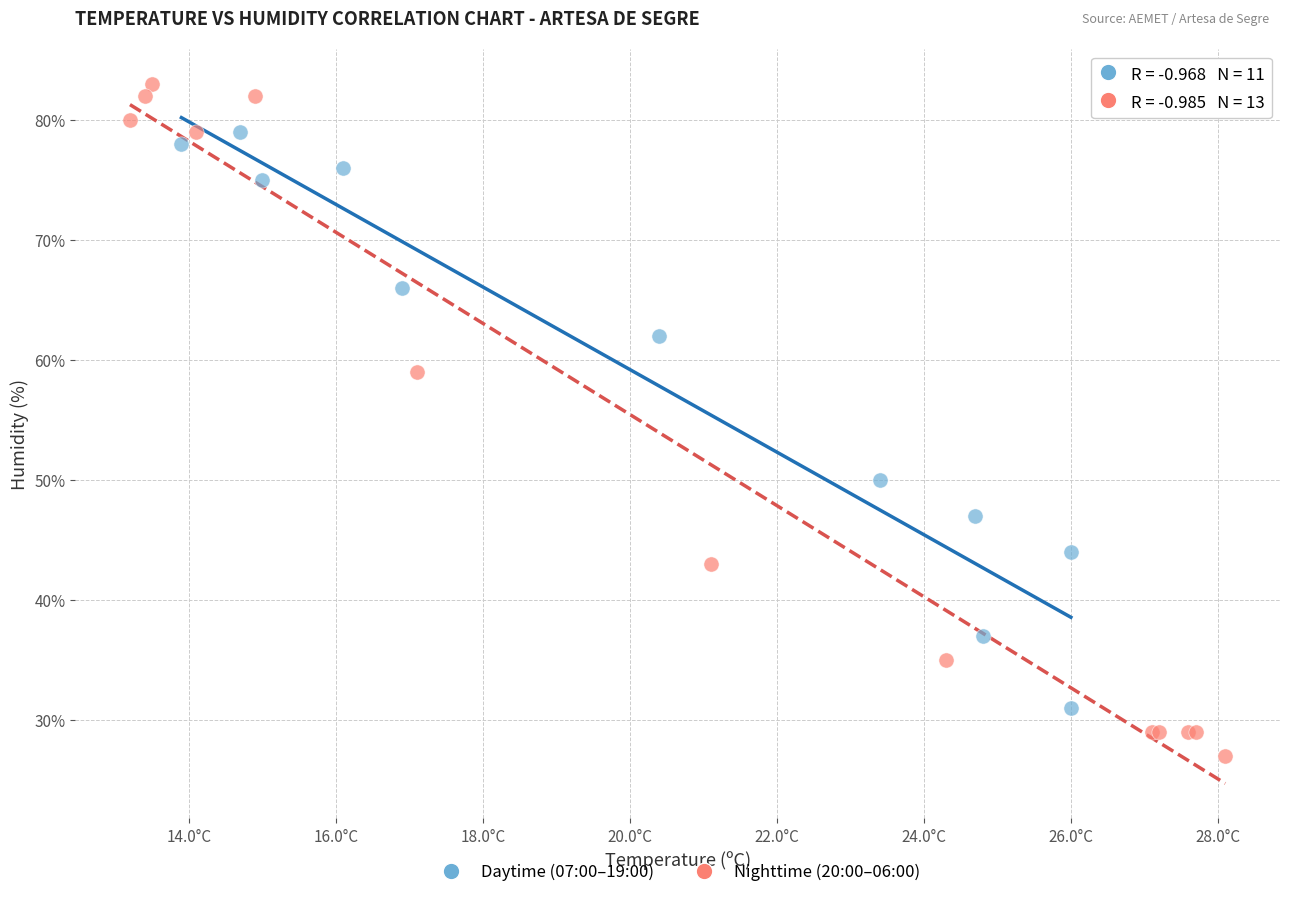

Which series reaches the minimum Y coordinate?

Nighttime (20:00–06:00)